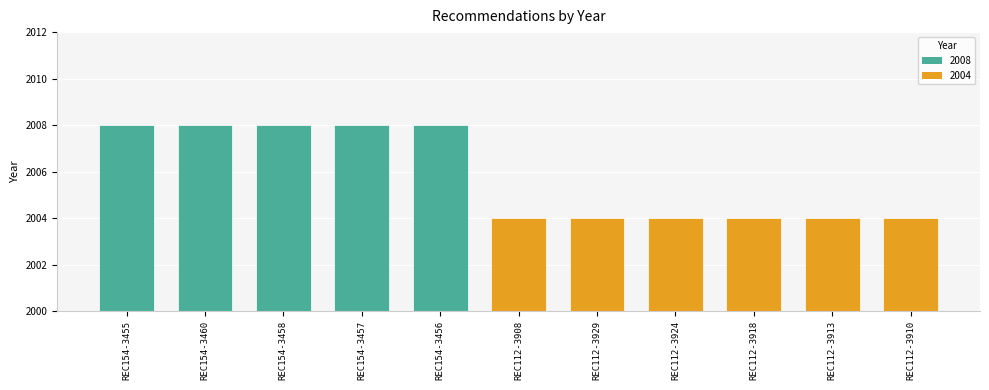

Rank the categories by value from lowest to highest.

REC112-3908, REC112-3929, REC112-3924, REC112-3918, REC112-3913, REC112-3910, REC154-3455, REC154-3460, REC154-3458, REC154-3457, REC154-3456